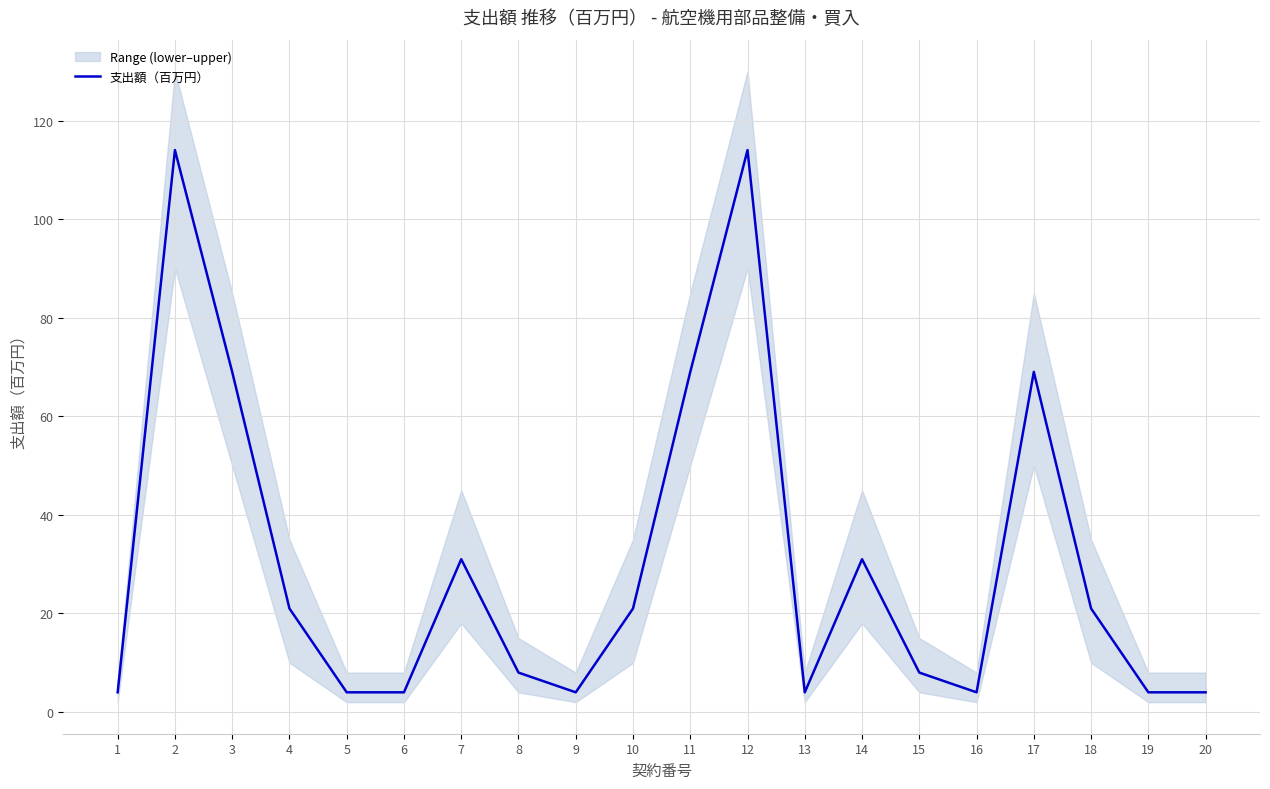

Where is the data nearest to the value 59?

3